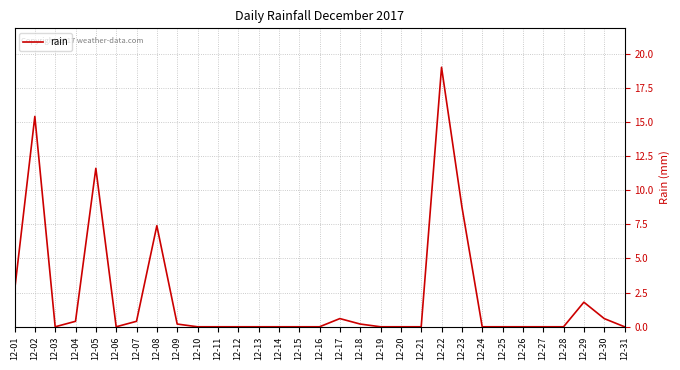

Reading left to right, list all the values displayed in this chart.

12-01=2.6	12-02=15.4	12-03=0.0	12-04=0.4	12-05=11.6	12-06=0.0	12-07=0.4	12-08=7.4	12-09=0.2	12-10=0.0	12-11=0.0	12-12=0.0	12-13=0.0	12-14=0.0	12-15=0.0	12-16=0.0	12-17=0.6	12-18=0.2	12-19=0.0	12-20=0.0	12-21=0.0	12-22=19.0	12-23=8.8	12-24=0.0	12-25=0.0	12-26=0.0	12-27=0.0	12-28=0.0	12-29=1.8	12-30=0.6	12-31=0.0